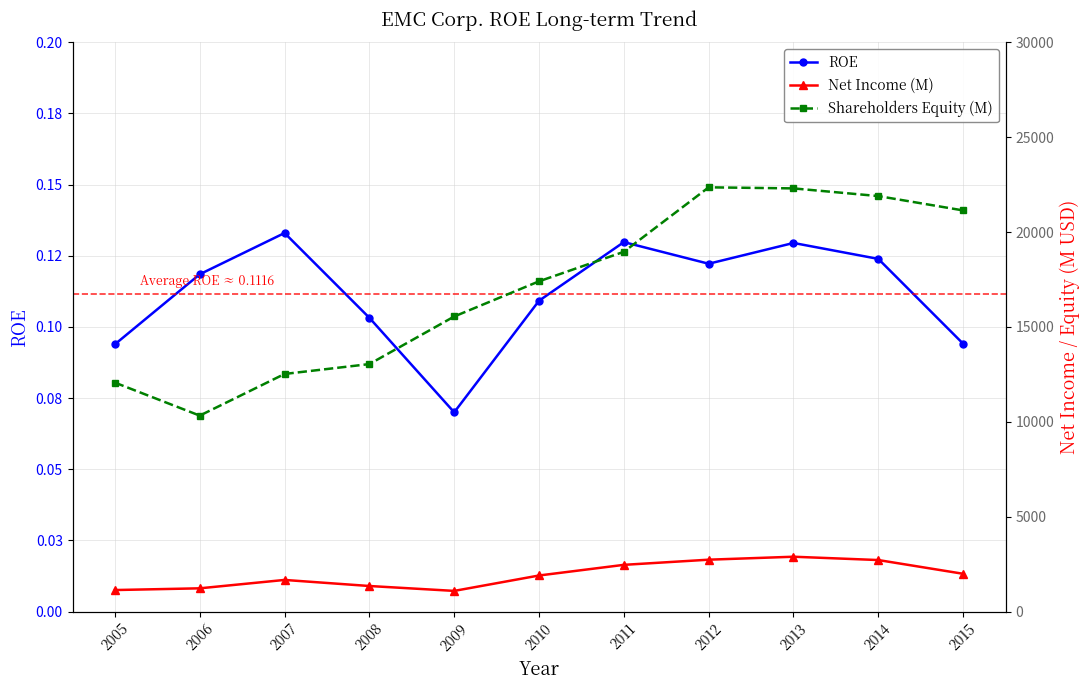

What is the minimum value shown in the chart?

0.1